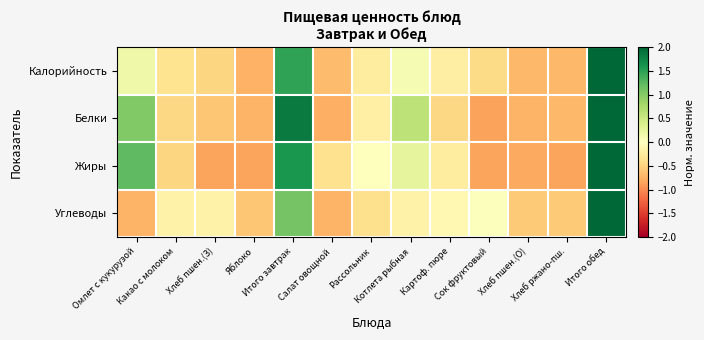

Rank the series at Хлеб ржано-пш. from highest to lowest value.

Углеводы, Белки, Калорийность, Жиры